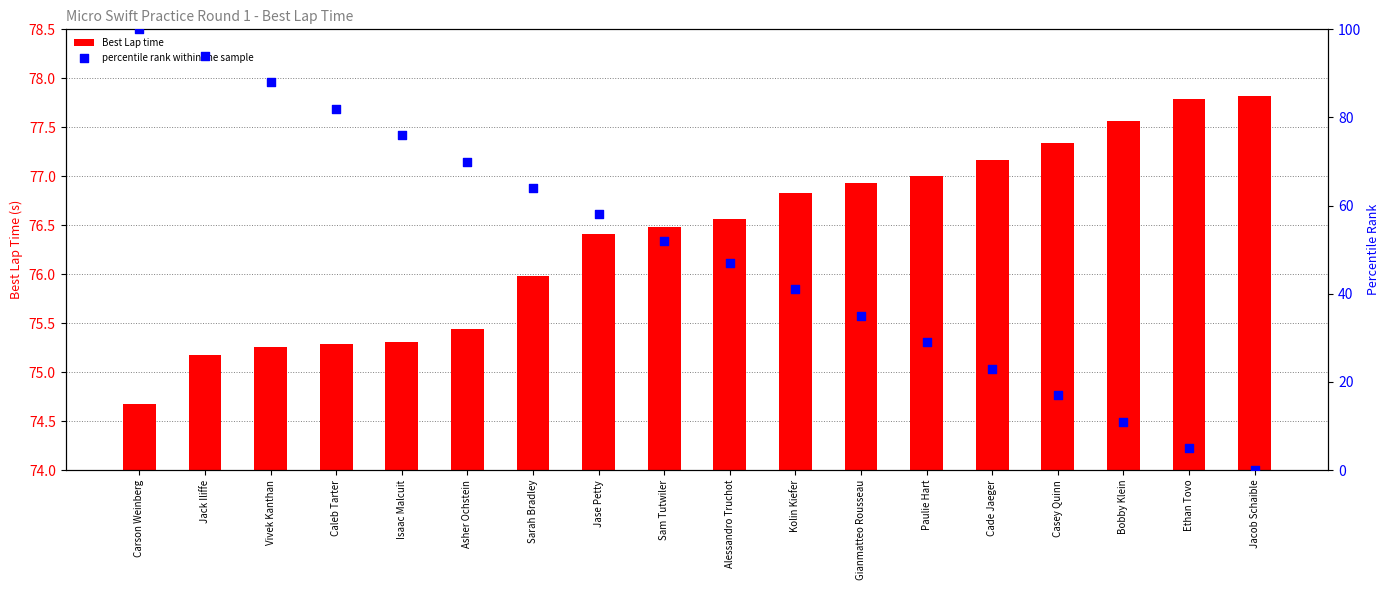

What is the total value across all series at Gianmatteo Rousseau?

111.9